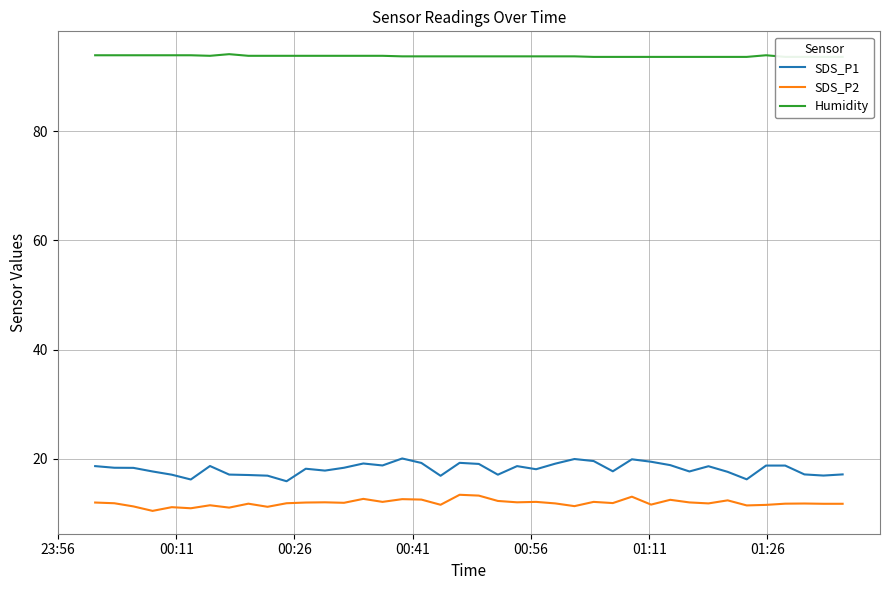

What is the lowest value of the SDS_P1 series?

15.9